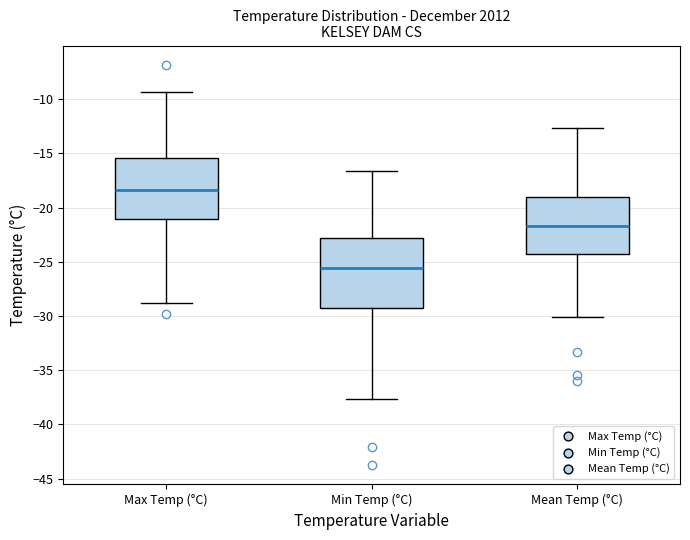

Comparing the boxes themselves (not the whiskers), which one is the tallest?

Min Temp (°C)